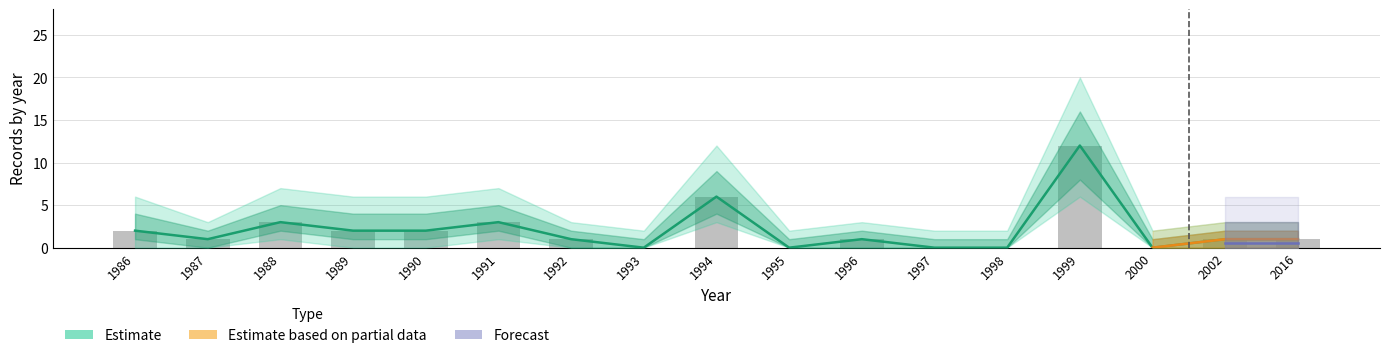

Reading left to right, list all the values displayed in this chart.

observed: 1986=2	1987=1	1988=3	1989=2	1990=2	1991=3	1992=1	1993=0	1994=6	1995=0	1996=1	1997=0	1998=0	1999=12	2000=0	2002=1	2016=1
lower1: 1986=1	1987=0	1988=2	1989=1	1990=1	1991=2	1992=0	1993=0	1994=4	1995=0	1996=0	1997=0	1998=0	1999=8	2000=0	2002=0	2016=0
upper1: 1986=4	1987=2	1988=5	1989=4	1990=4	1991=5	1992=2	1993=1	1994=9	1995=1	1996=2	1997=1	1998=1	1999=16	2000=1	2002=2	2016=2
lower2: 1986=0	1987=0	1988=1	1989=0	1990=0	1991=1	1992=0	1993=0	1994=3	1995=0	1996=0	1997=0	1998=0	1999=6	2000=0	2002=0	2016=0
upper2: 1986=6	1987=3	1988=7	1989=6	1990=6	1991=7	1992=3	1993=2	1994=12	1995=2	1996=3	1997=2	1998=2	1999=20	2000=2	2002=3	2016=3